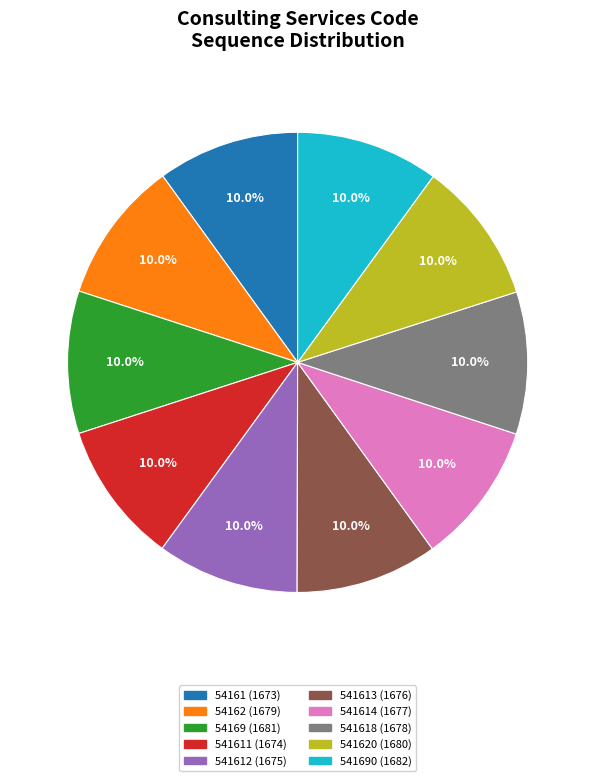

Does any single category account for the majority?

No